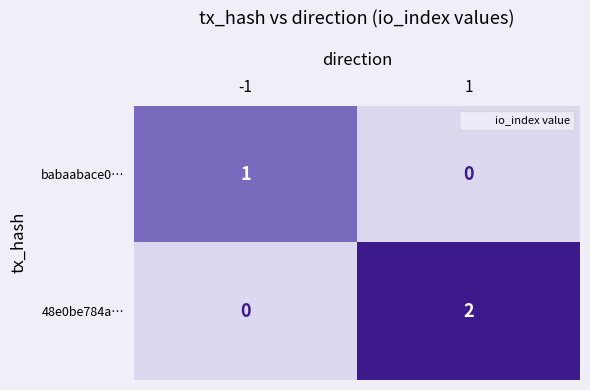

The 48e0be784a… series shows 0 at -1. True or false?

True